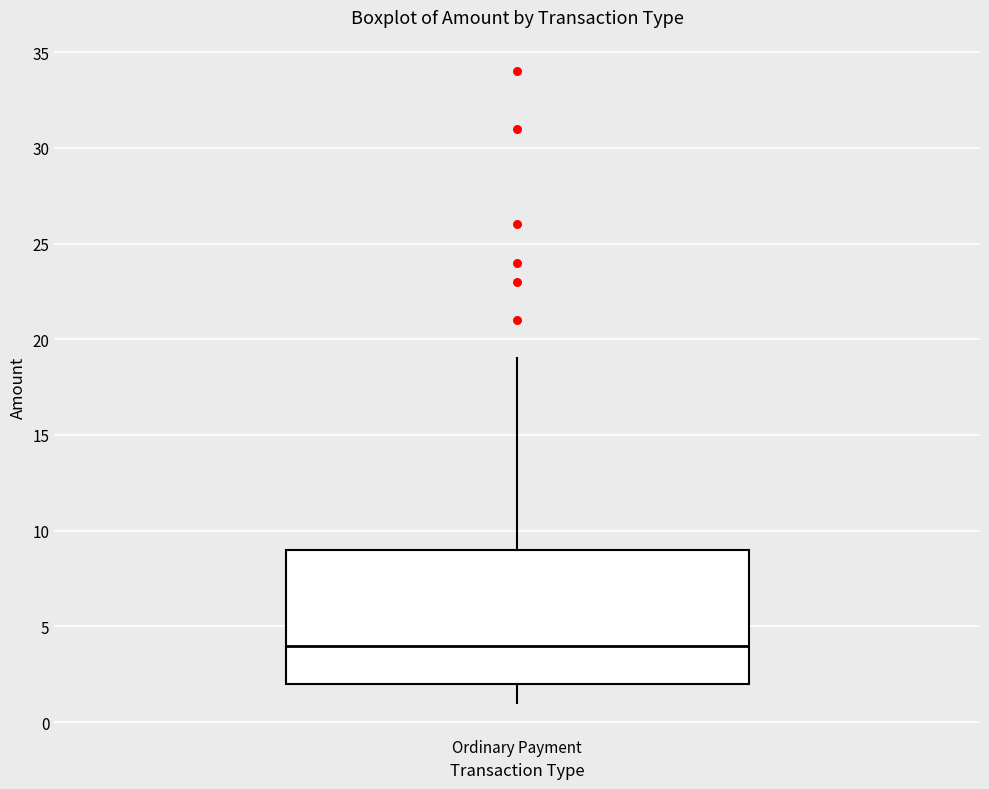

Read this box plot against the y-axis: the position of the median line, the range covered by the box, and the ends of both whiskers. The values are not printed on the chart, so give them approximately, as read against the axis.

median 4, box 2 to 9, whiskers 1 to 19